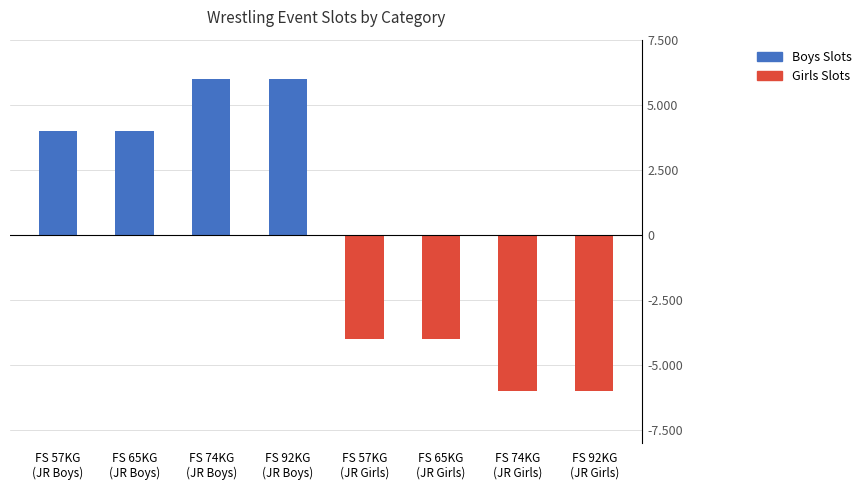

Does the chart contain any negative values?

Yes